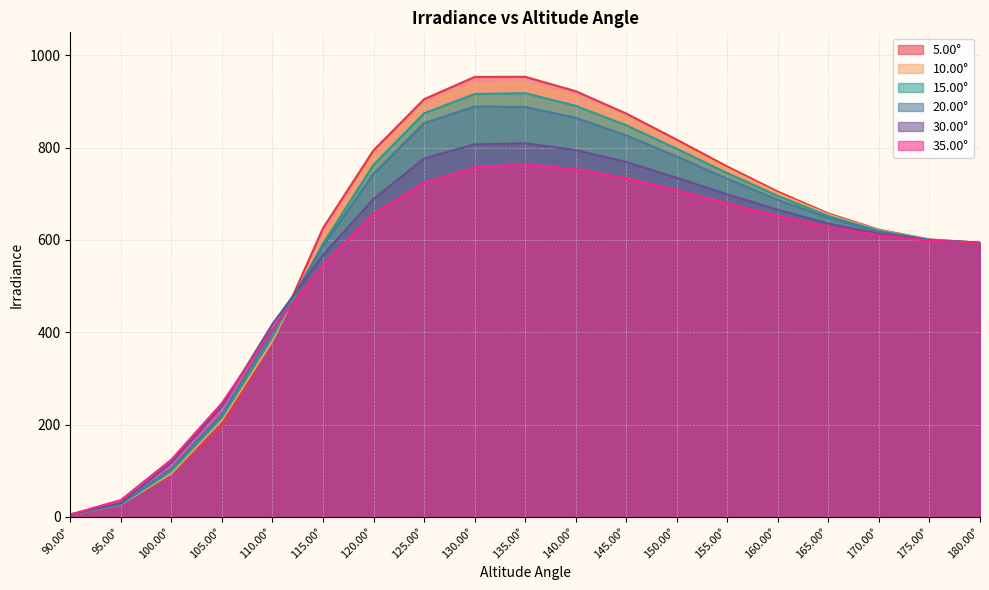

List the labels in order of 10.00° value, smallest first.

90.00°, 95.00°, 100.00°, 105.00°, 110.00°, 180.00°, 175.00°, 115.00°, 170.00°, 165.00°, 160.00°, 155.00°, 120.00°, 150.00°, 145.00°, 125.00°, 140.00°, 130.00°, 135.00°